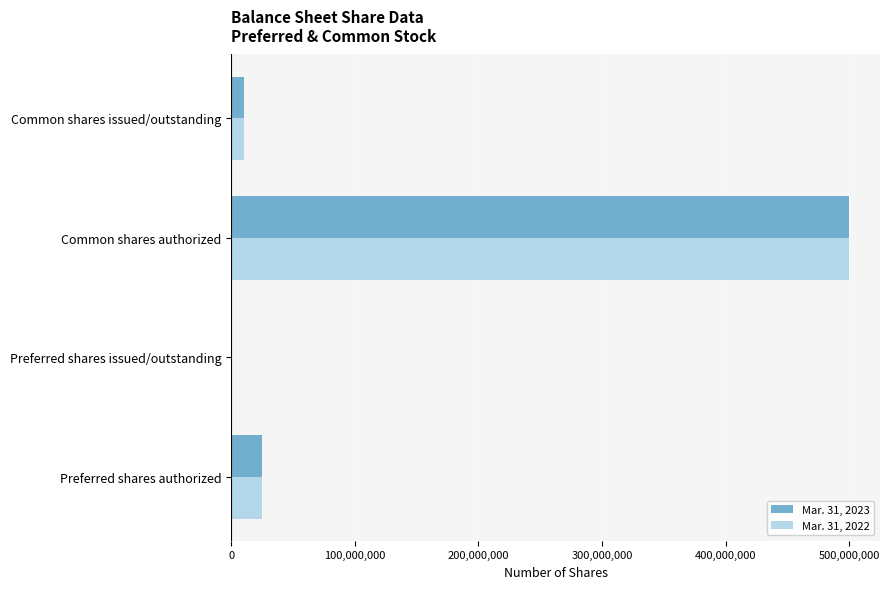

At which category is the sum across all series the highest?

Common shares authorized